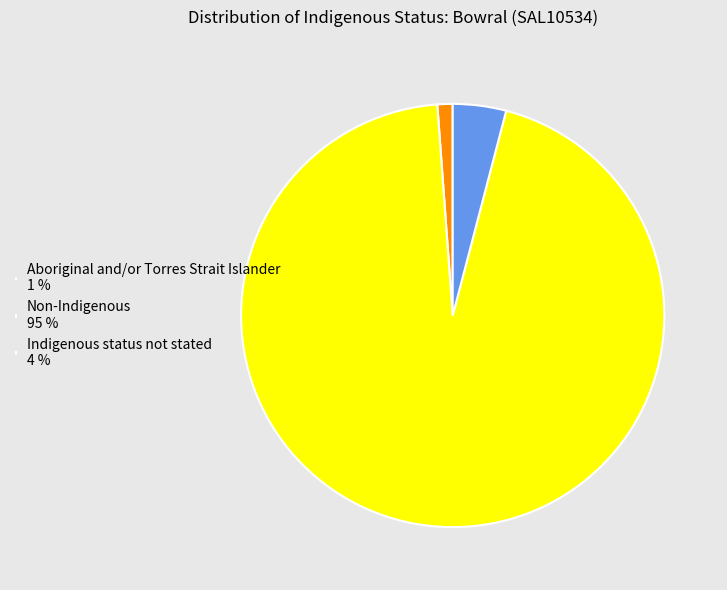

Approximately how many times larger is the value at Indigenous status not stated 4 % compared to Aboriginal and/or Torres Strait Islander 1 %?

3.5